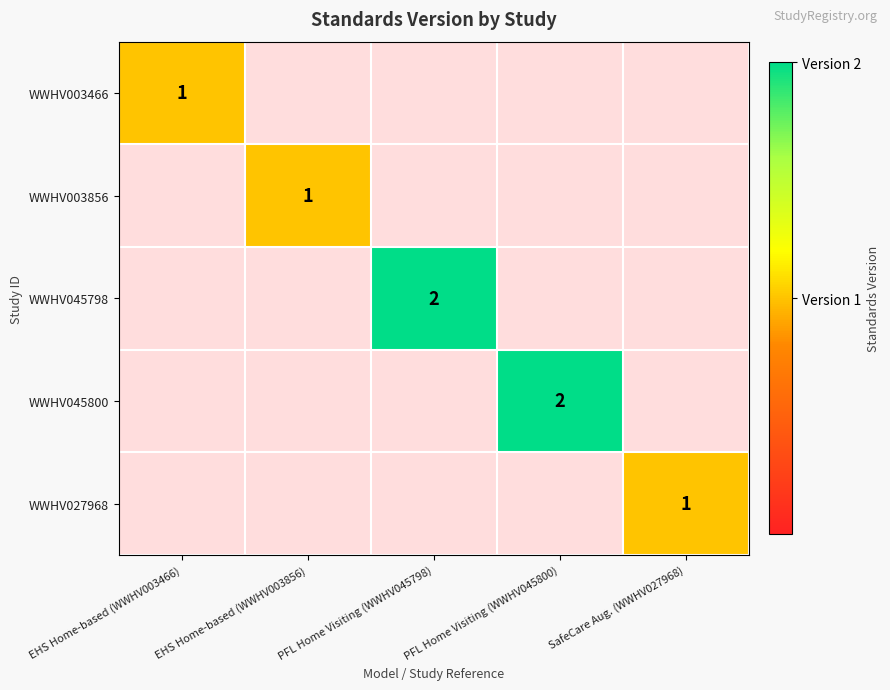

Count the number of data series in this chart.

5